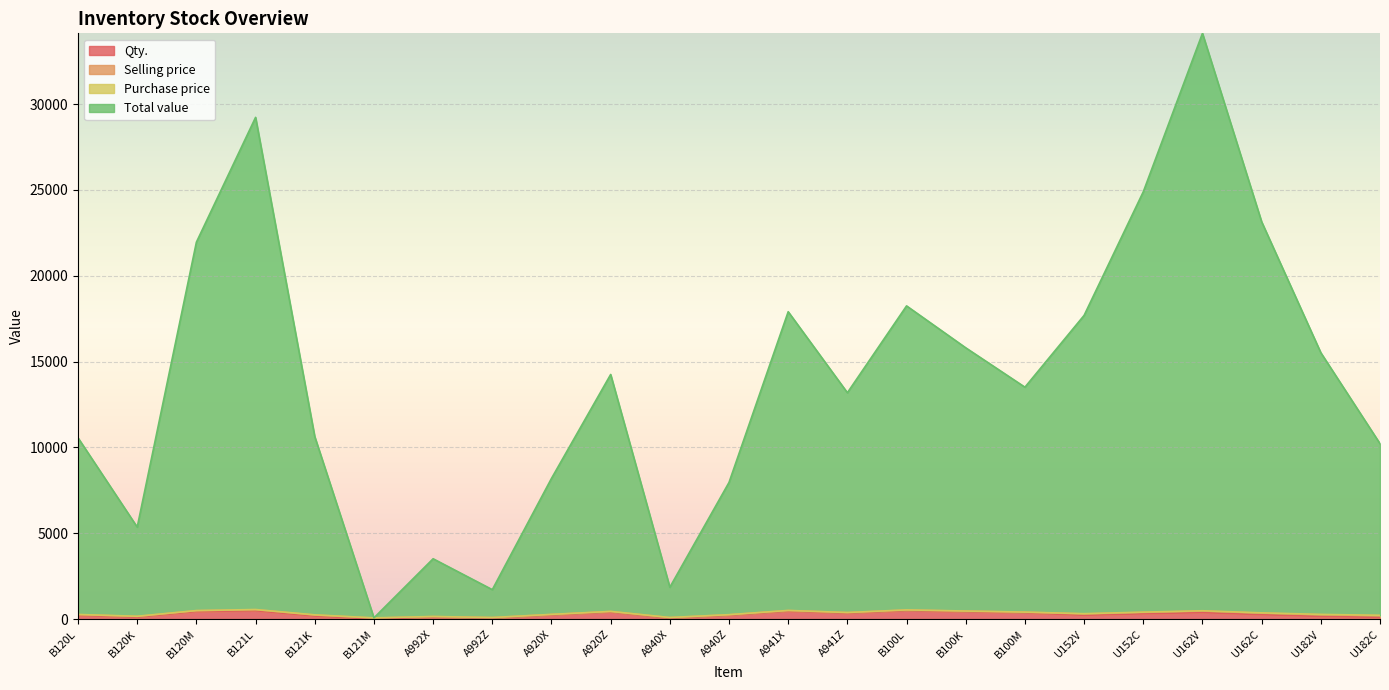

What is the difference between the maximum and minimum values in the Qty. series?

492.0